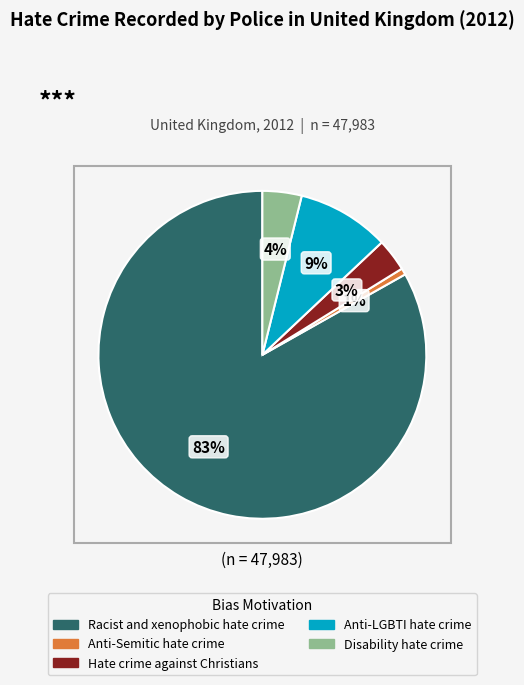

Between Anti-LGBTI hate crime and Hate crime against Christians, which is larger?

Anti-LGBTI hate crime